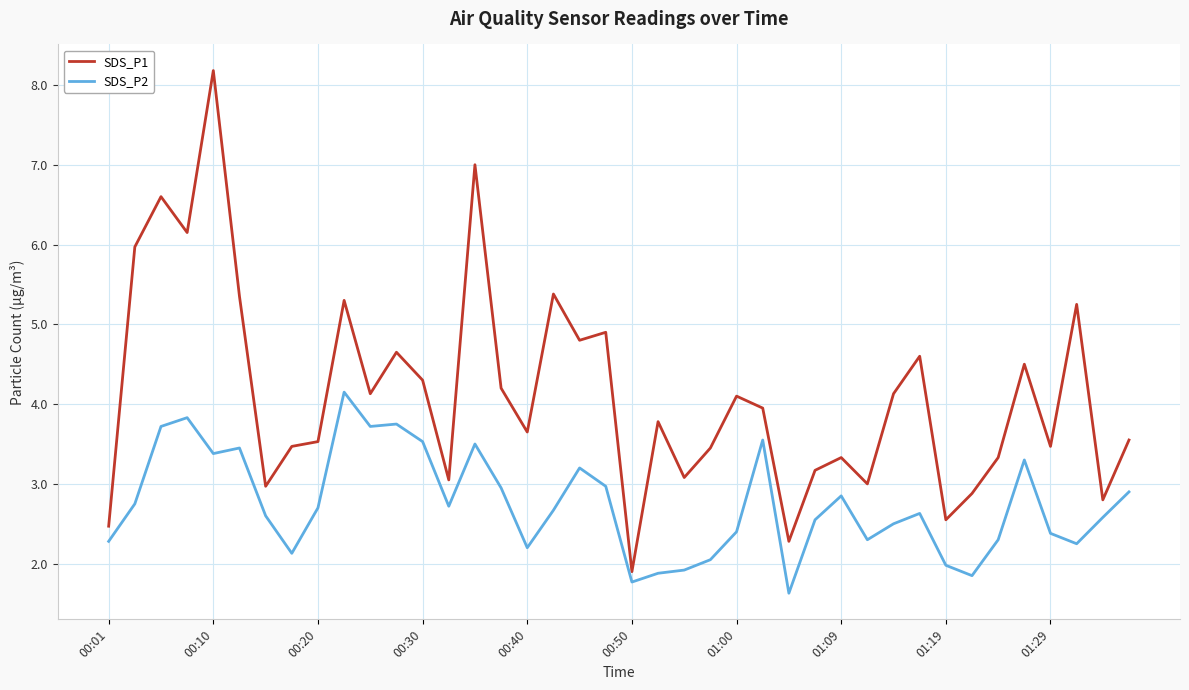

Which series has the largest total across all categories?

SDS_P1